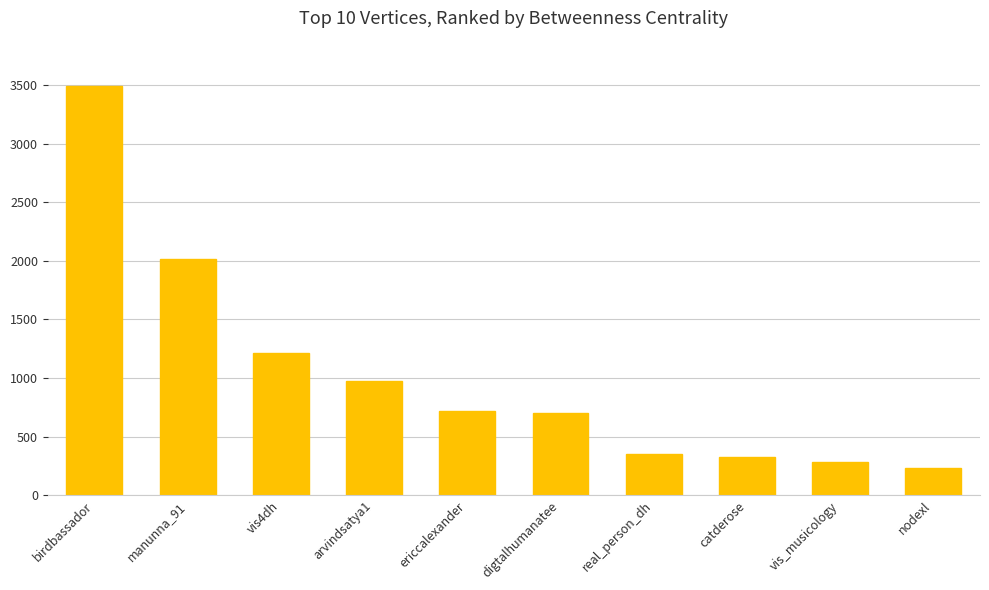

What is the label of the 10th bar from the right?

birdbassador